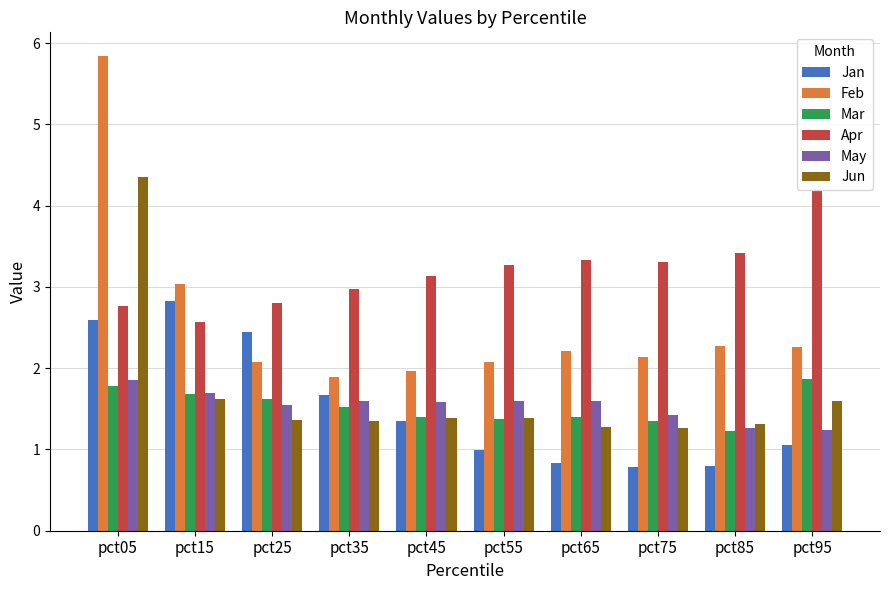

The value of Jan at pct45 is 1.4. True or false?

True